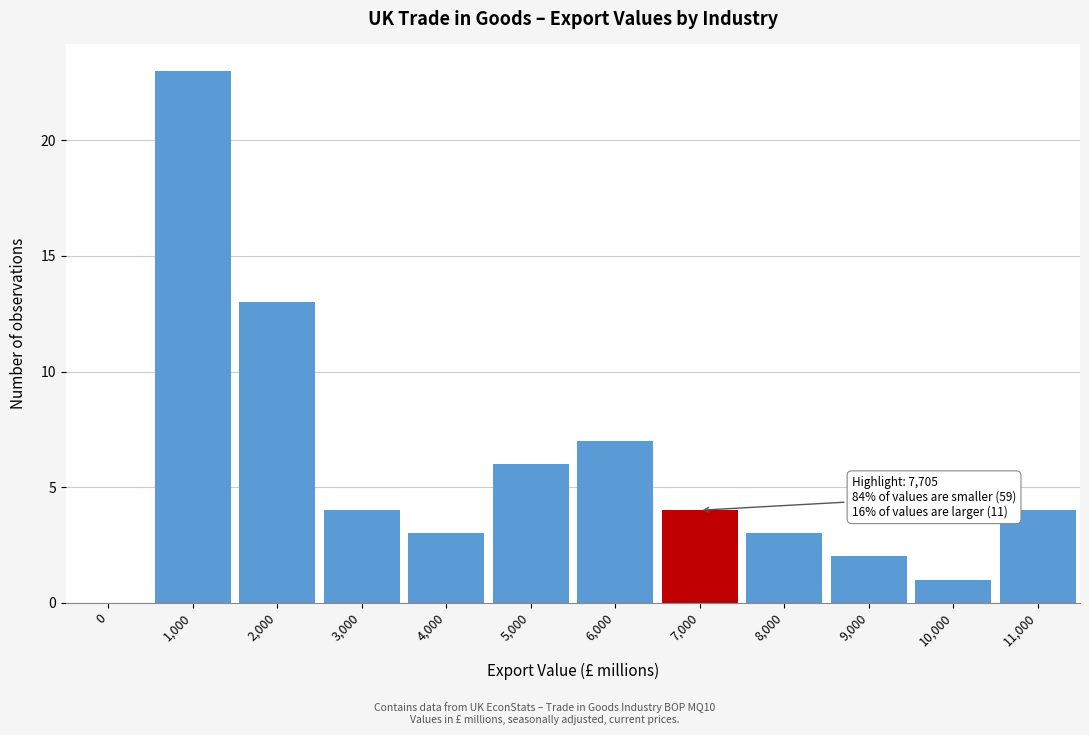

Reading left to right, transcribe all the data shown in this chart.

0=0	1,000=23	2,000=13	3,000=4	4,000=3	5,000=6	6,000=7	7,000=4	8,000=3	9,000=2	10,000=1	11,000=4